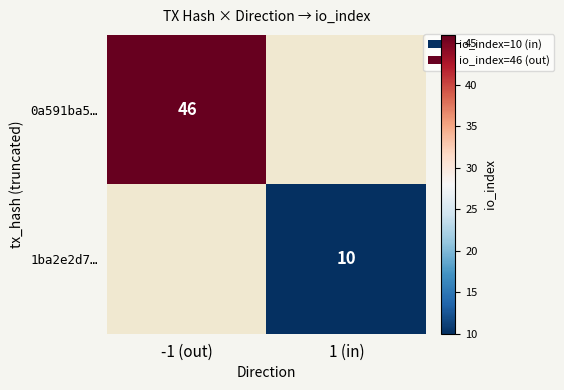

The value of 0a591ba5… at -1 (out) is 46. True or false?

True